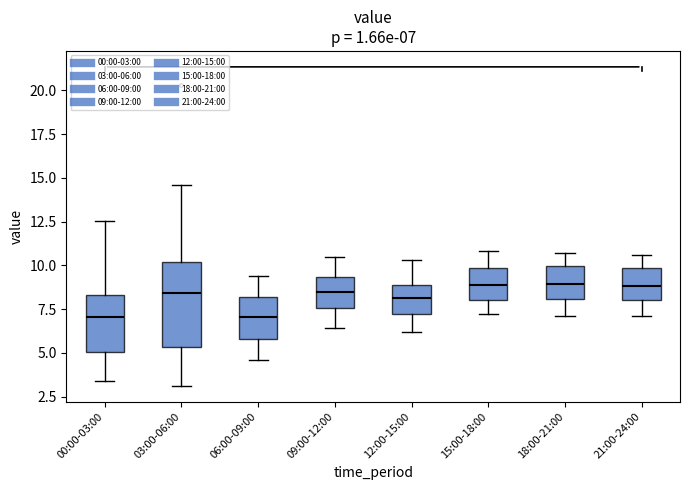

Comparing the boxes themselves (not the whiskers), which one is the tallest?

03:00-06:00